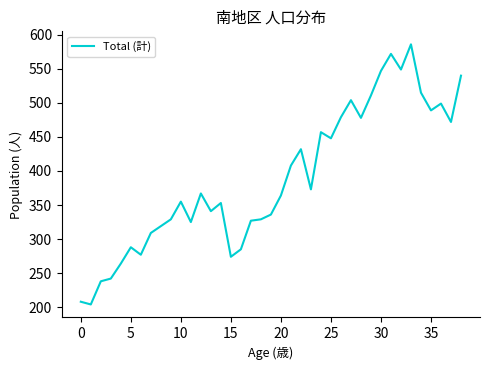

What is the maximum value shown in the chart?

586